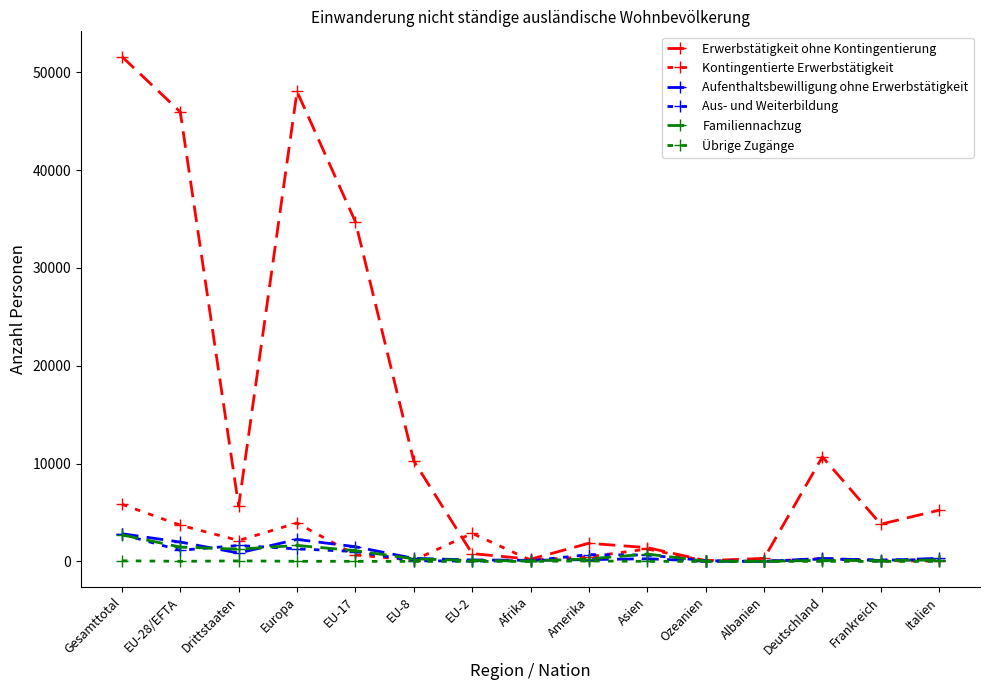

At which category does the chart reach its peak across all series?

Gesamttotal